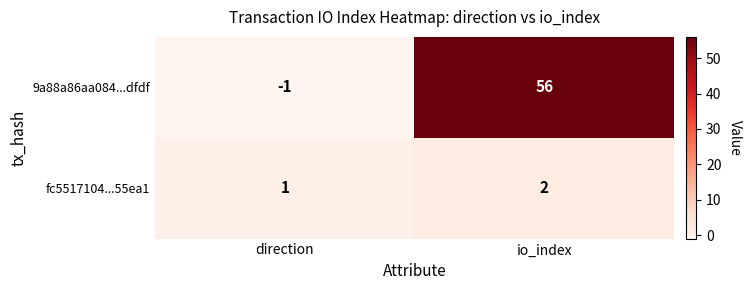

What is the average value of the 9a88a86aa084...dfdf series?

28